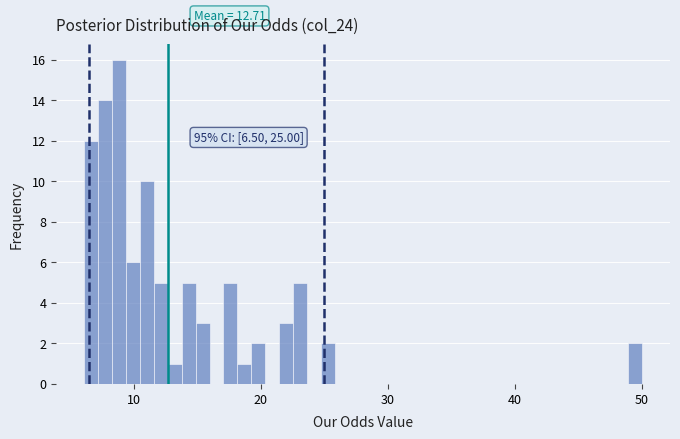

Read against the x-axis, roughly where is the centre of the tallest bar?

9